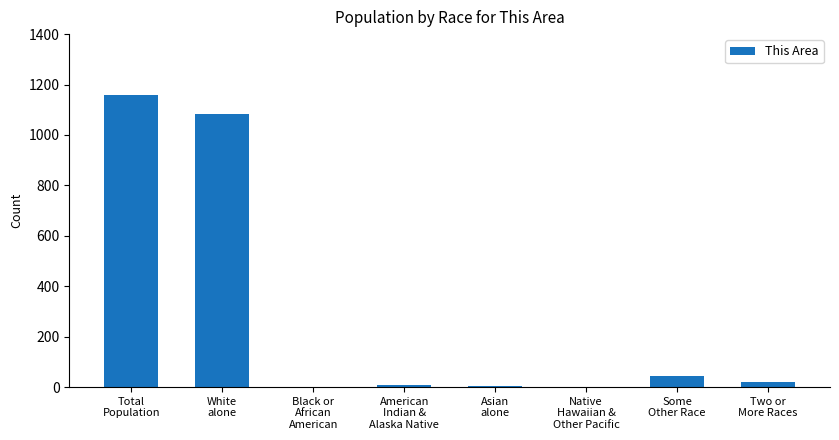

The value at Total
Population is 1160. True or false?

True